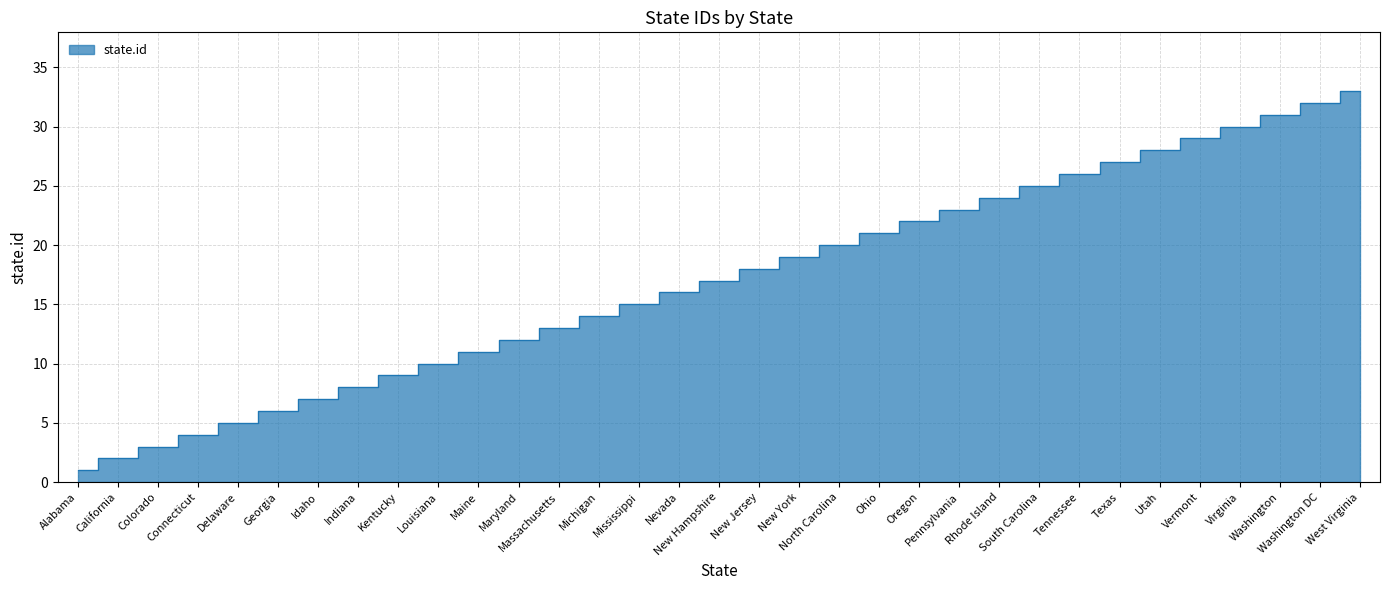

Count the number of categories in the chart.

33